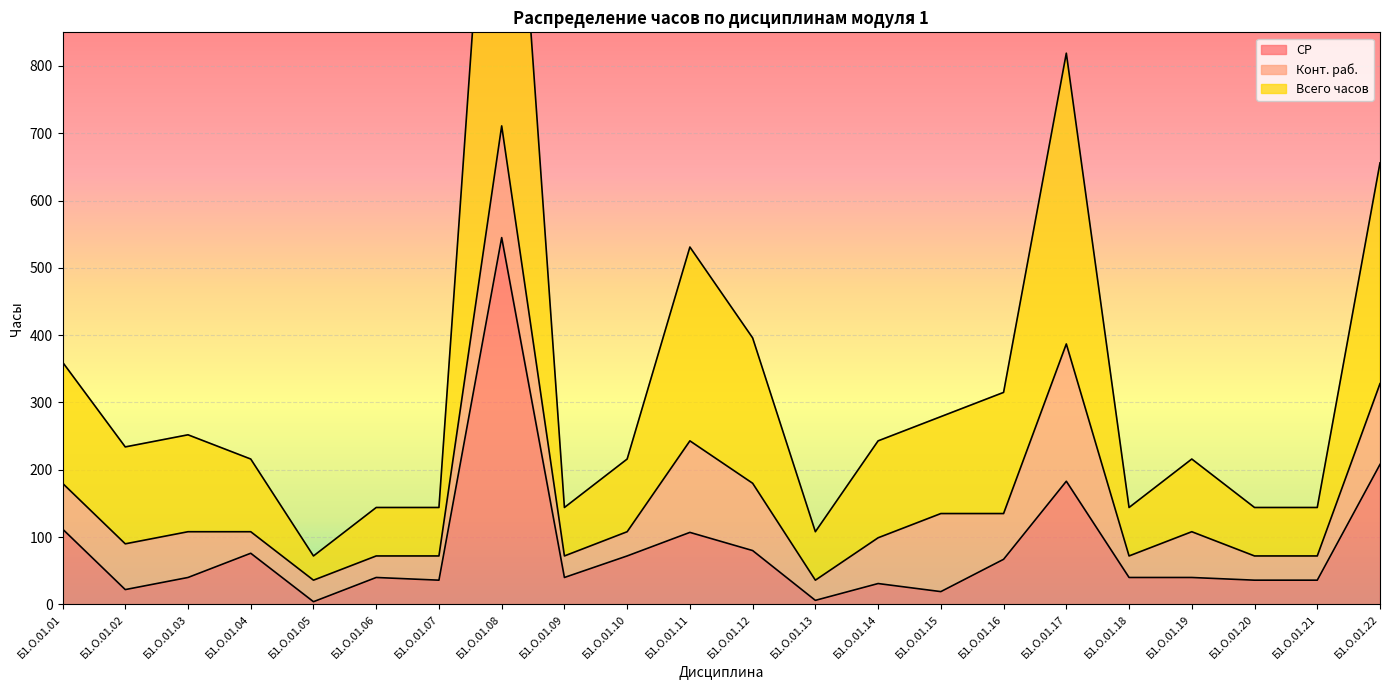

Where is СР nearest to the value 274?

Б1.О.01.22